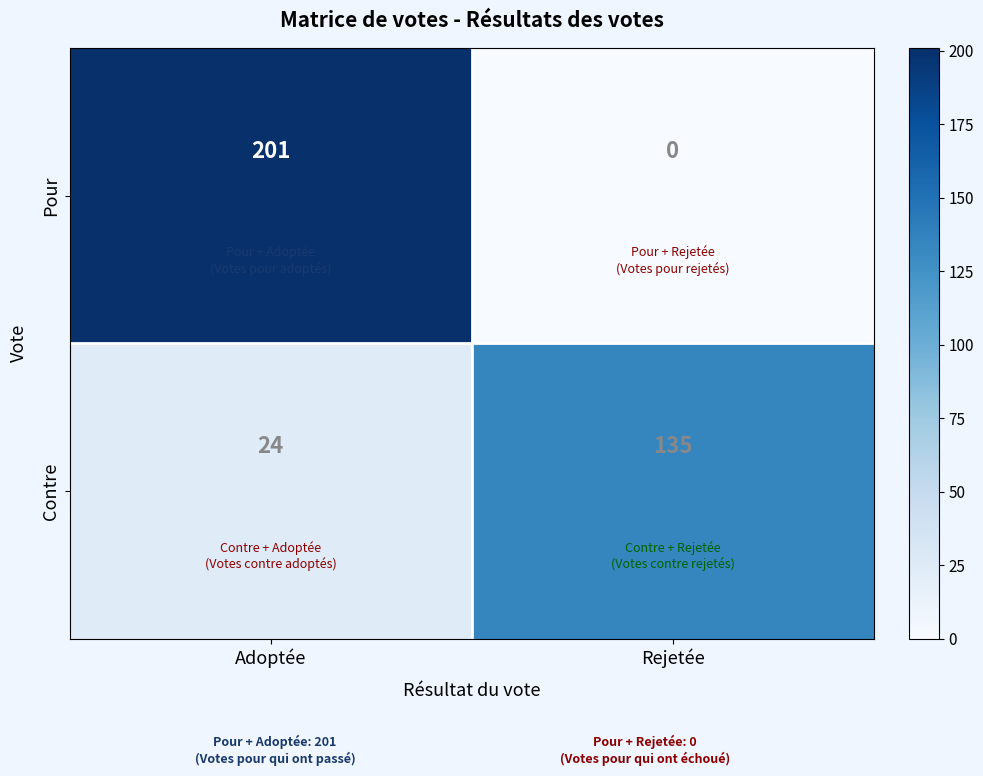

What is the sum of the Pour values at Rejetée and Adoptée?

201